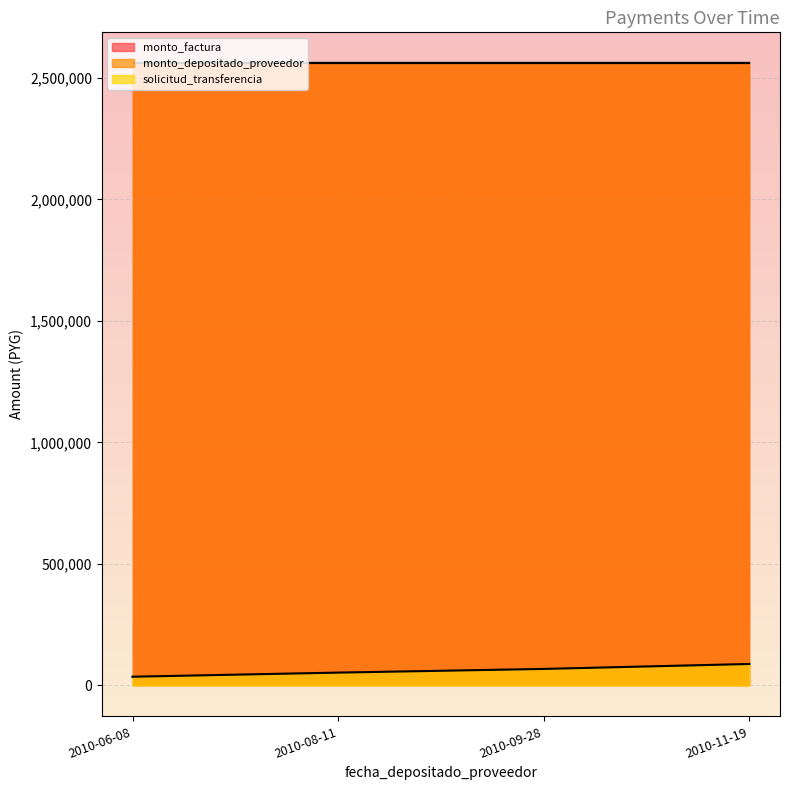

At how many categories does at least one series exceed 2313215?

4